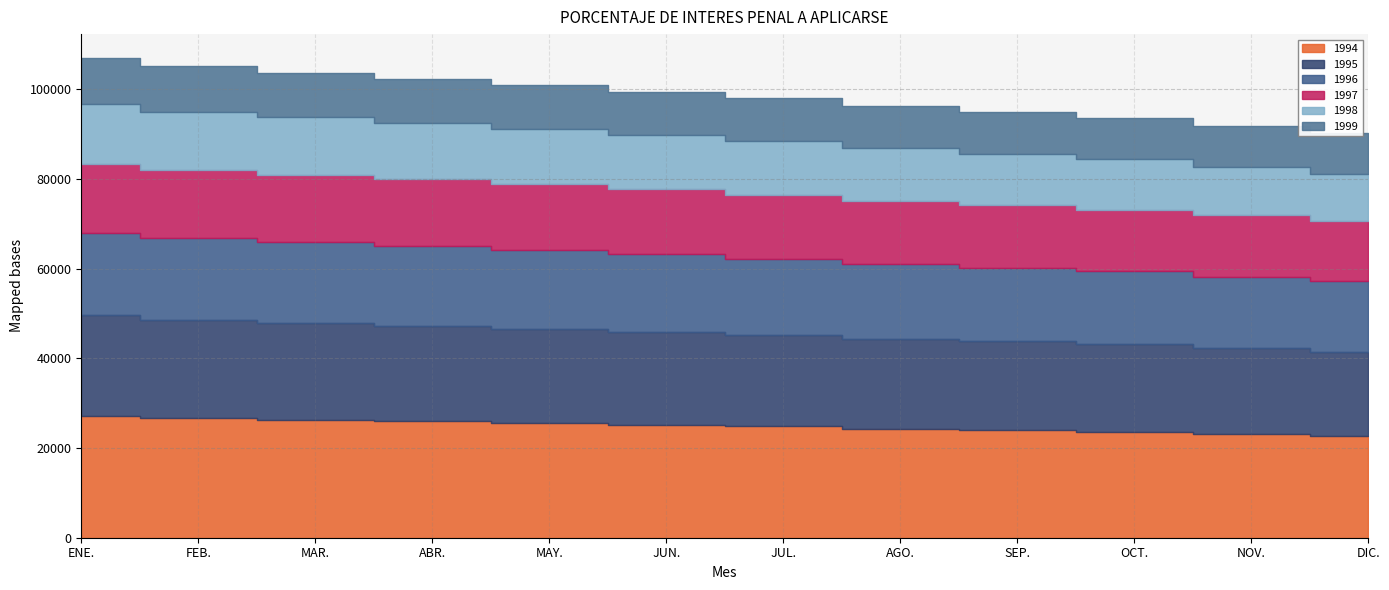

Reading left to right, what are all the values shown in this chart?

1994: 27240.9	26647.4	26317.2	25959.7	25633.3	25241.0	24917.5	24359.3	23949.3	23646.2	23161.2	22727.1
1995: 22338.0	22003.1	21668.8	21352.8	20985.1	20681.1	20344.1	20049.4	19893.2	19613.2	19130.2	18727.0
1996: 18380.9	18122.8	17919.6	17762.2	17595.2	17379.4	17012.9	16687.5	16399.0	16140.3	15944.8	15754.5
1997: 15489.4	15260.5	15058.3	14869.4	14635.4	14403.7	14200.1	14038.6	13917.6	13793.8	13674.8	13493.2
1998: 13254.9	13040.5	12783.8	12546.5	12345.3	12198.3	12005.2	11798.9	11533.1	11225.5	10816.5	10513.3
1999: 10288.0	10122.4	9960.4	9840.3	9745.8	9633.8	9512.7	9400.0	9314.3	9247.6	9168.6	9063.0